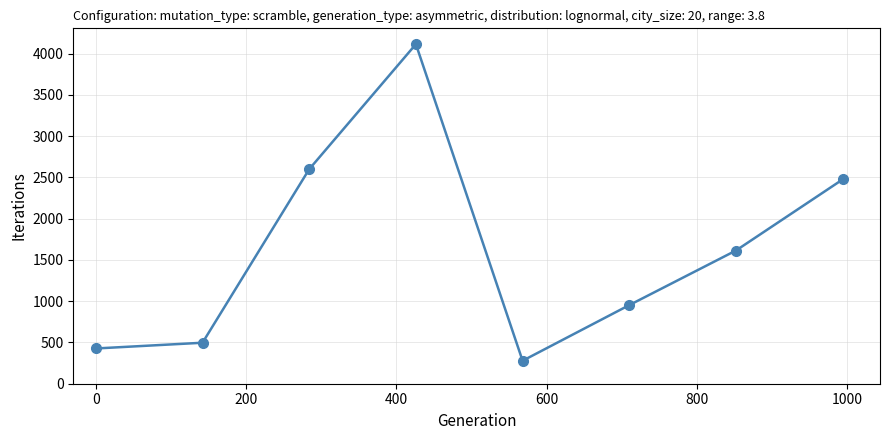

What is the value of the 5th point from the left?

278.2